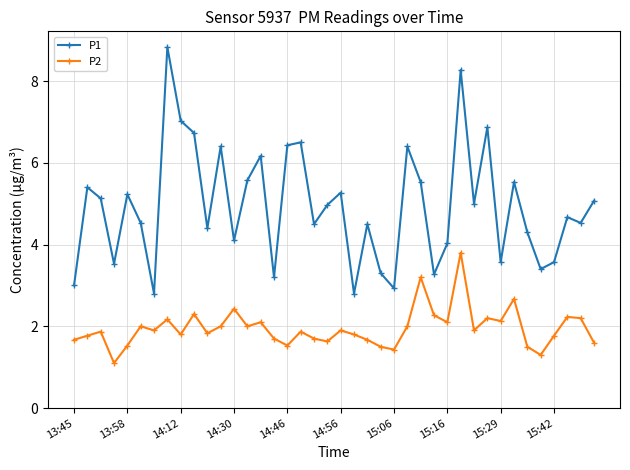

What is the value of the P2 point at the 28th from the left?

2.3